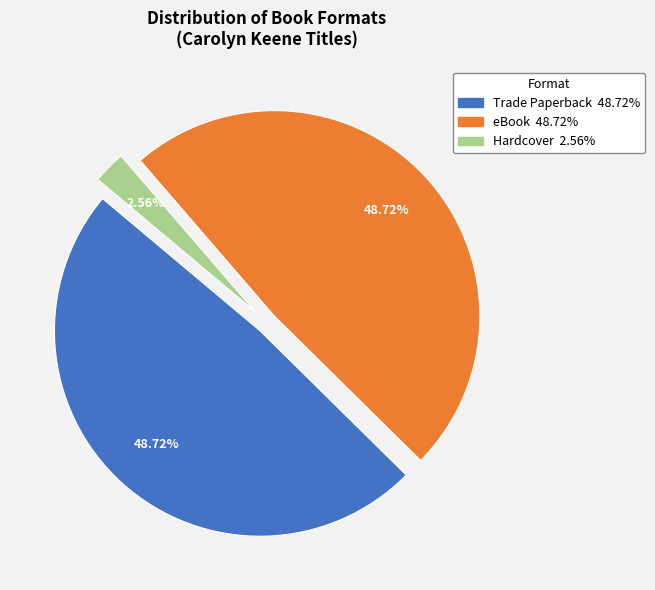

How many slices are in this pie chart?

3